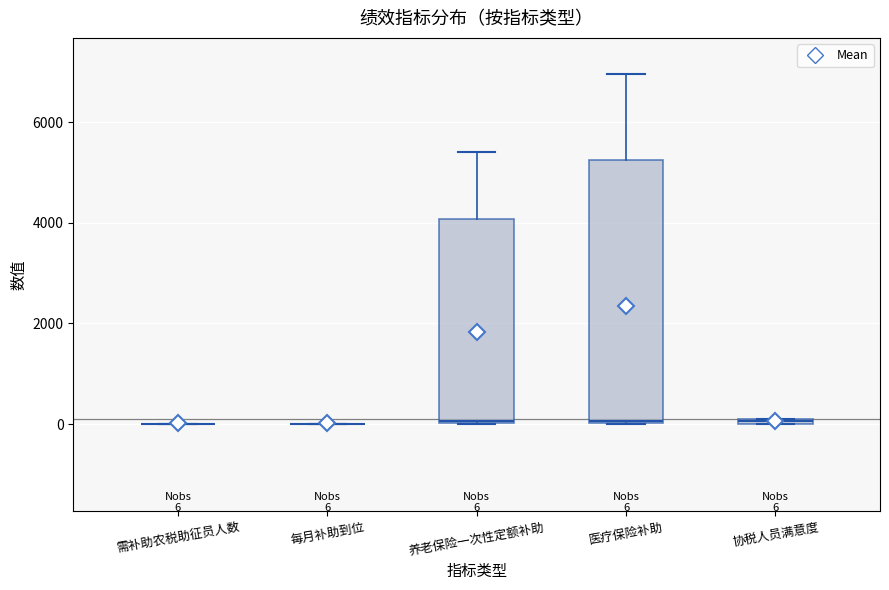

Comparing the boxes themselves (not the whiskers), which one is the tallest?

医疗保险补助